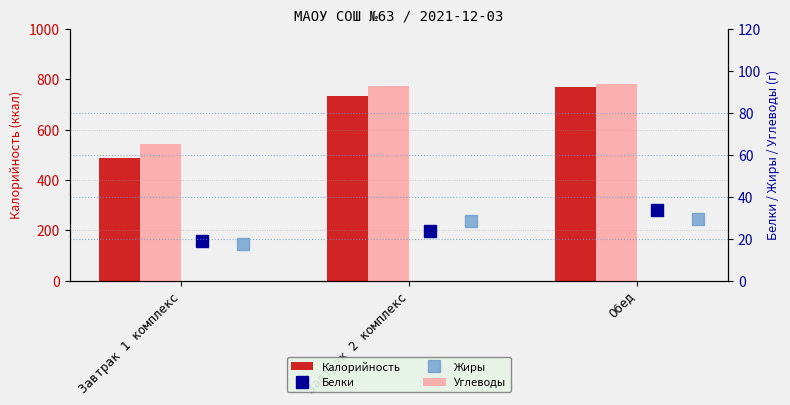

What is the value of the Жиры bar at the 1st from the left?

17.5